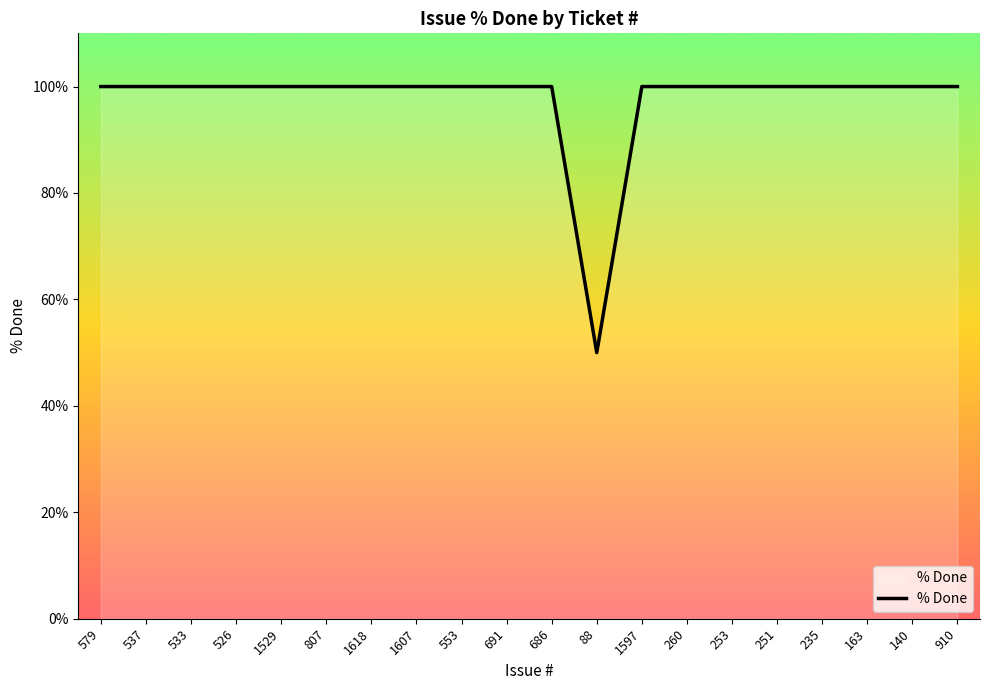

Which category has the lowest value across all series?

88